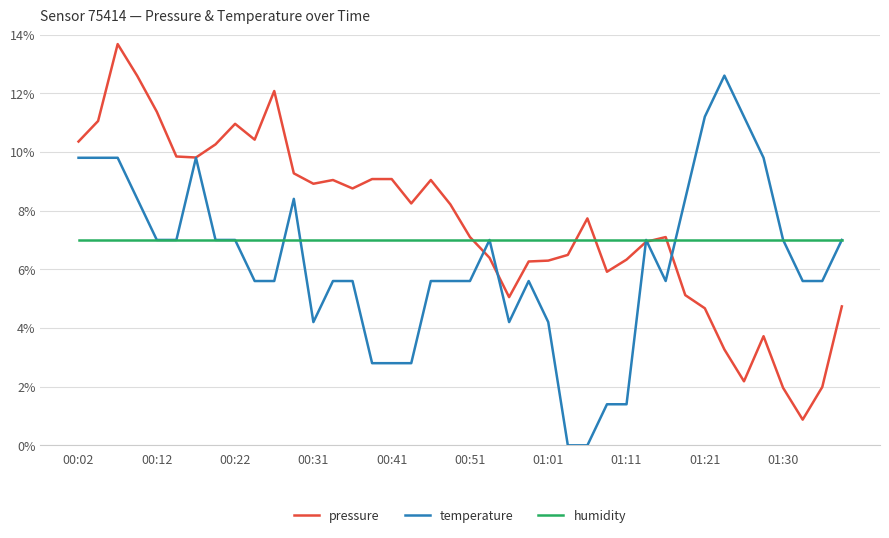

What are all the series names shown in the legend?

pressure, temperature, humidity